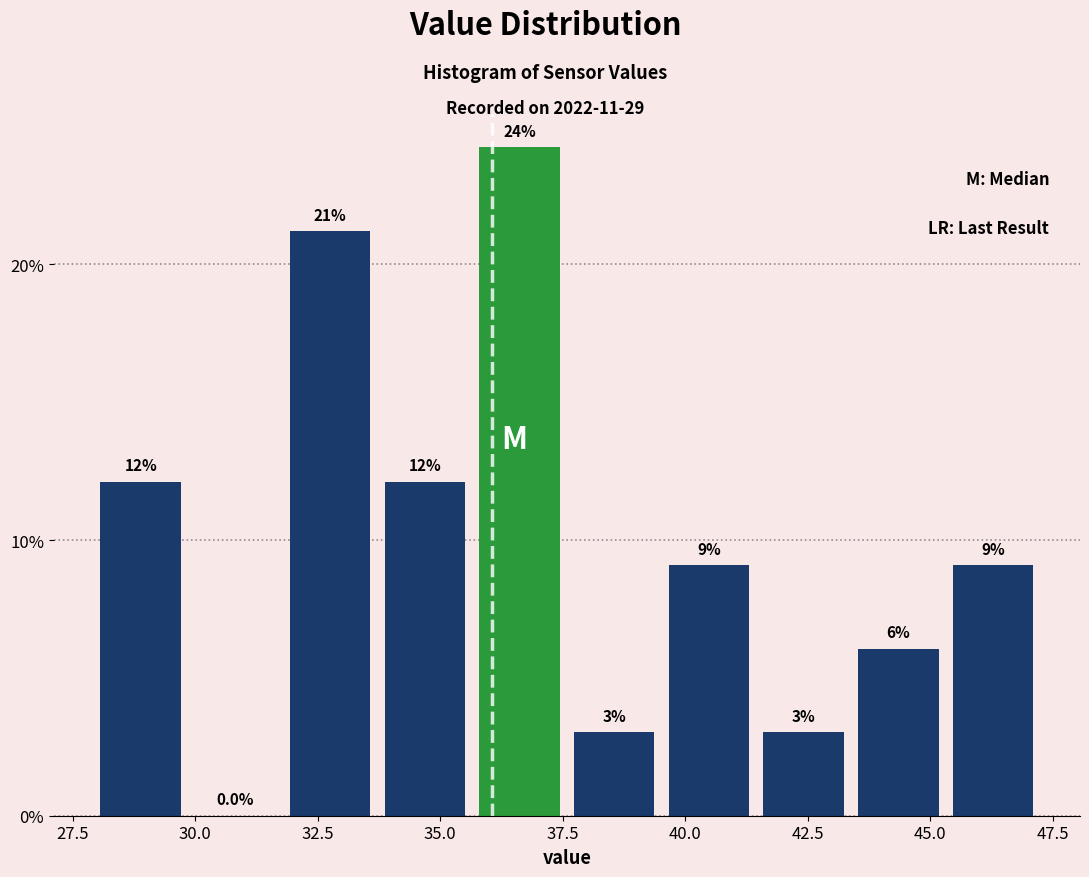

Read against the x-axis, roughly where is the centre of the tallest bar?

36.5